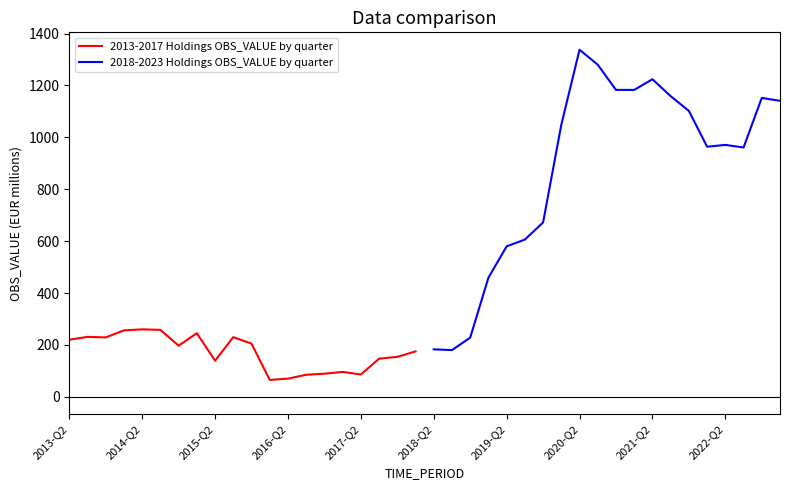

Which series has the widest spread of values?

2018-2023 Holdings OBS_VALUE by quarter